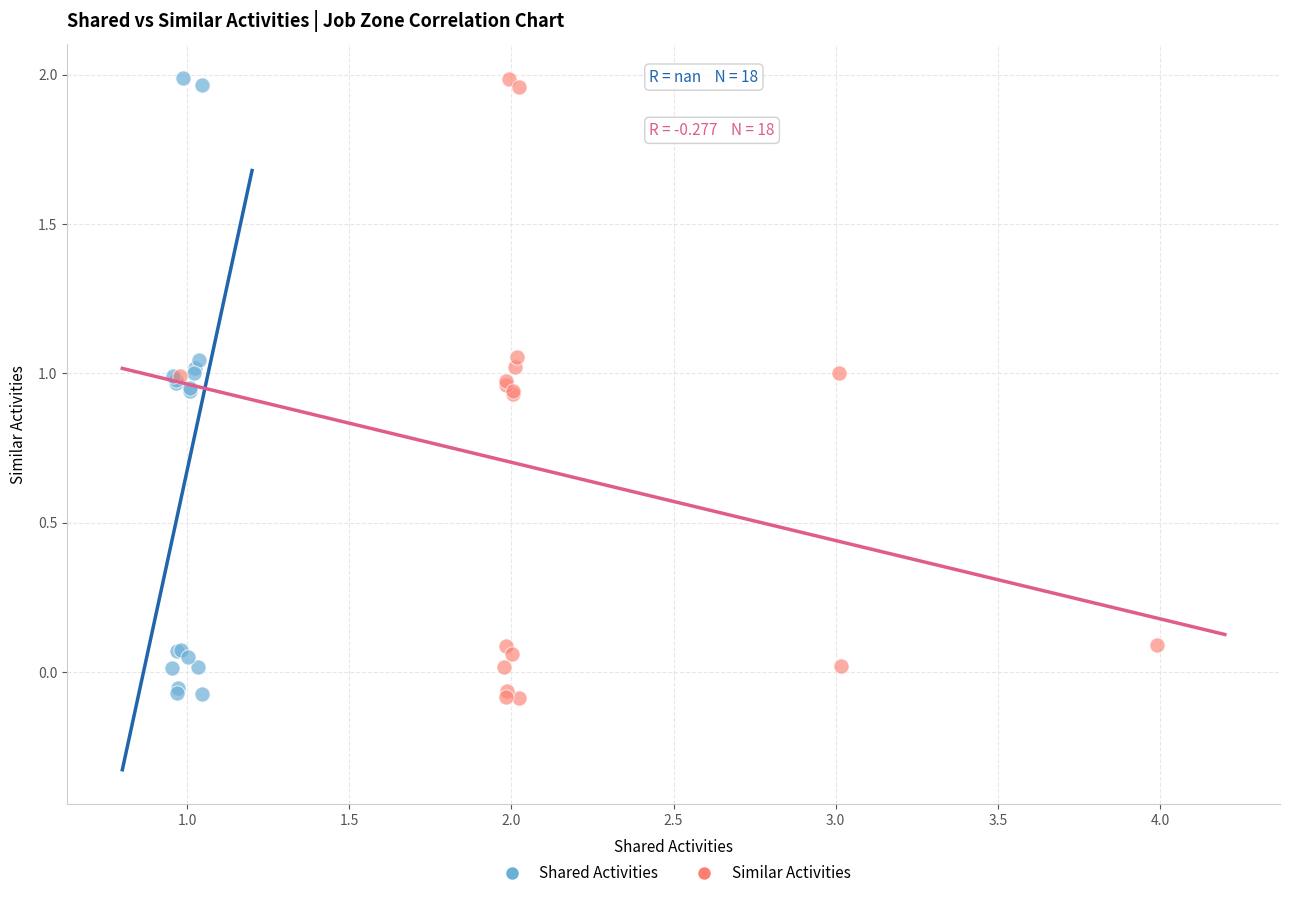

Which series has the largest Y range (max minus min)?

Similar Activities